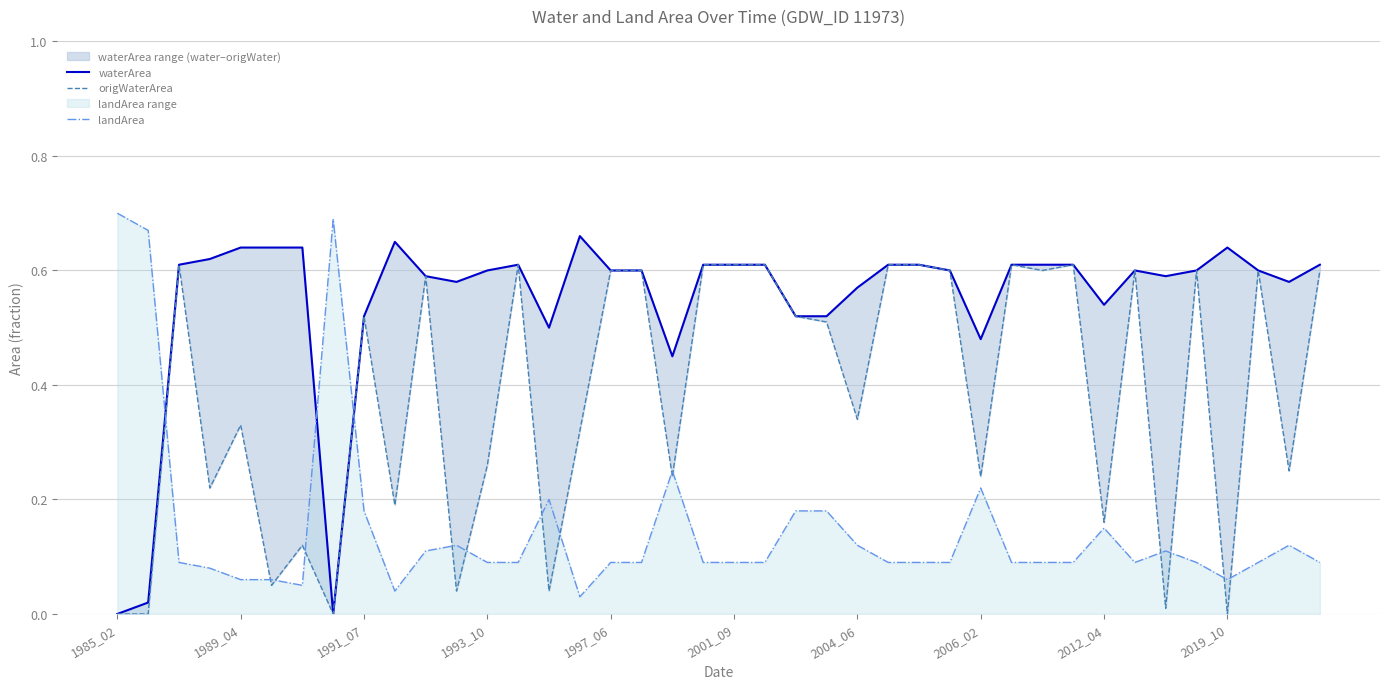

Between 1989_04 and 33, which series saw the biggest shift?

origWaterArea